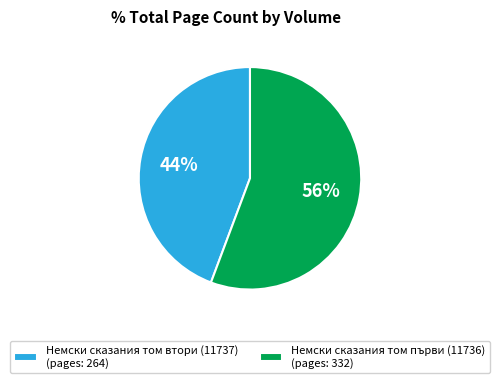

What is the majority slice?

Немски сказания том първи (11736)